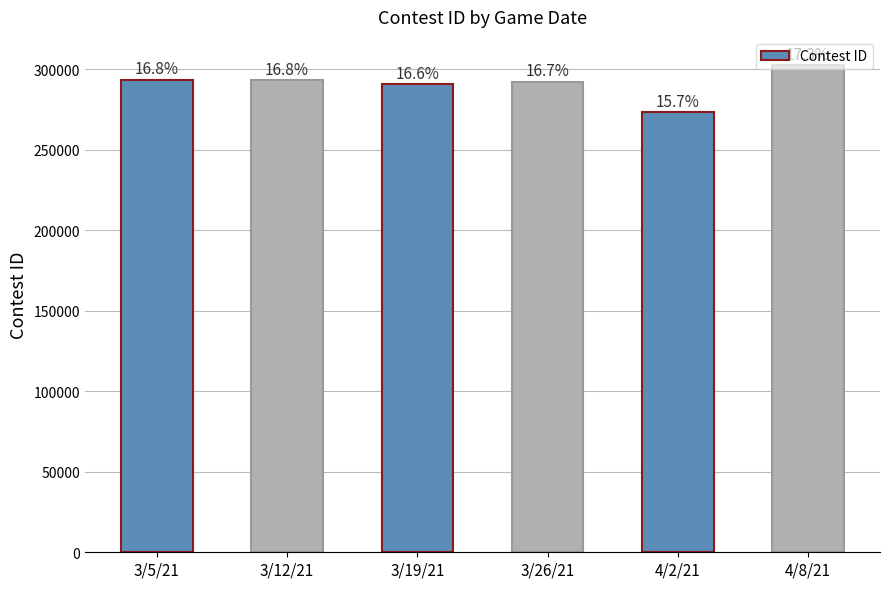

Approximately how many times larger is the value at 3/5/21 compared to 3/26/21?

1.0